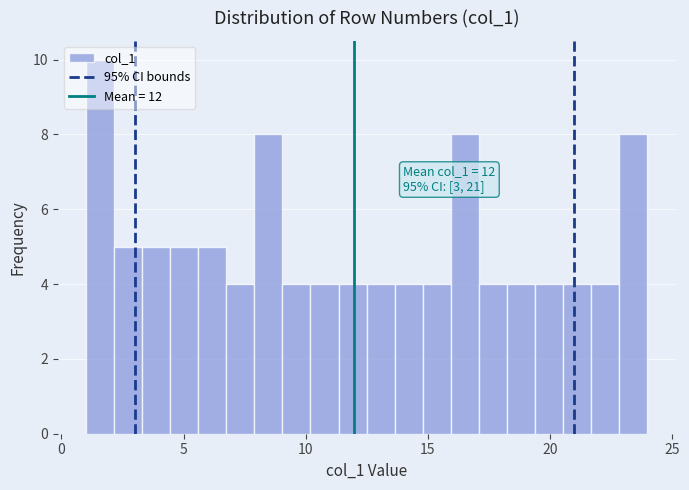

Around what value on the x-axis is the tallest bar? Give the approximate position of its centre, as read against the axis.

1.5